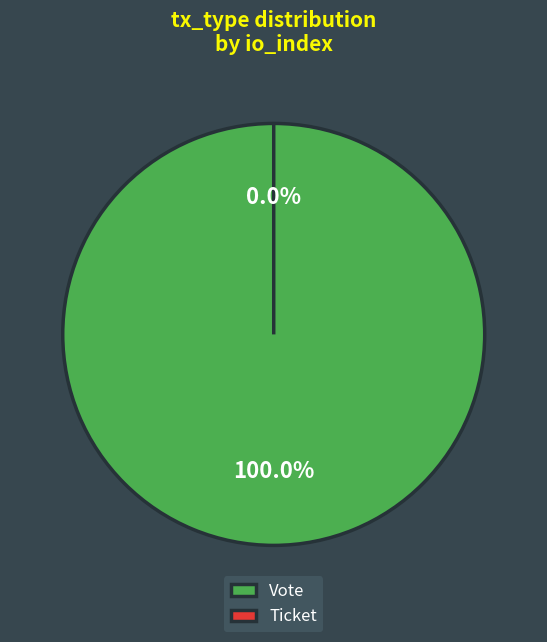

What is the change in value from Vote to Ticket?

-1